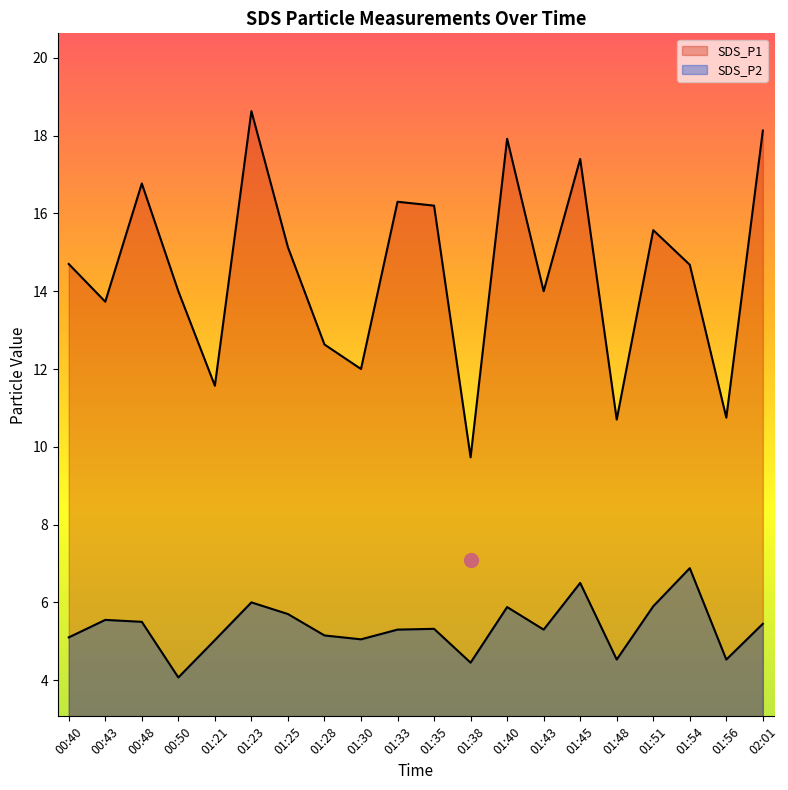

What is the label of the 6th point from the right?

01:45